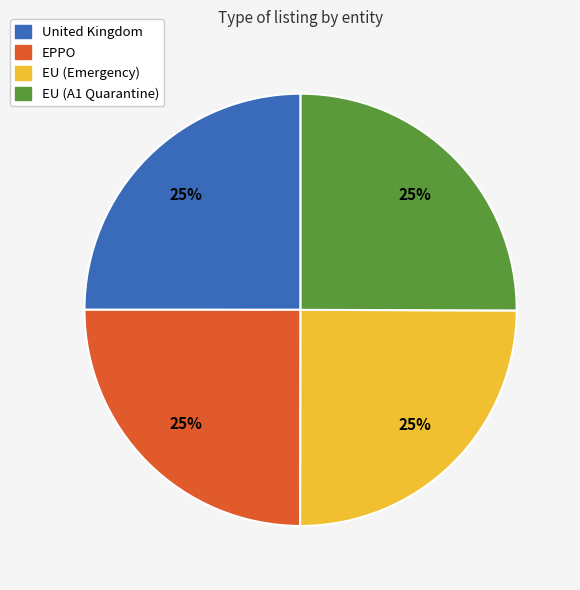

What is the ratio of the value at EU (Emergency) to the value at EU (A1 Quarantine)?

1.0